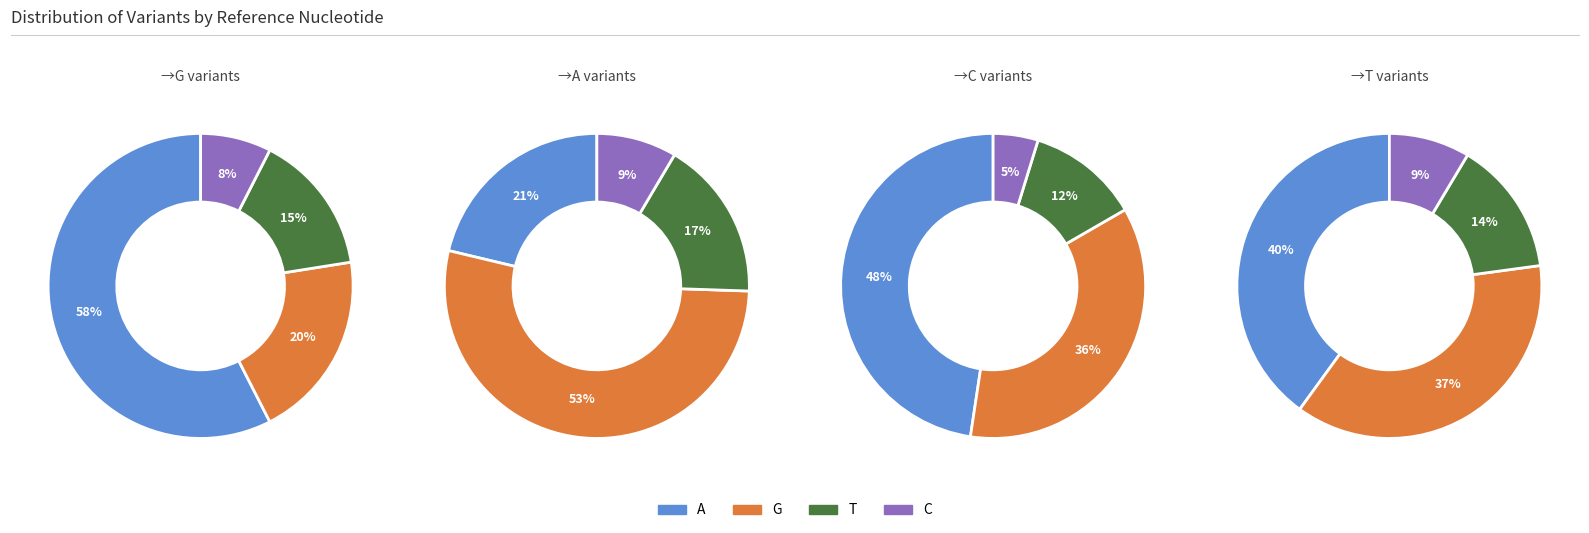

How many slices are in this pie chart?

4